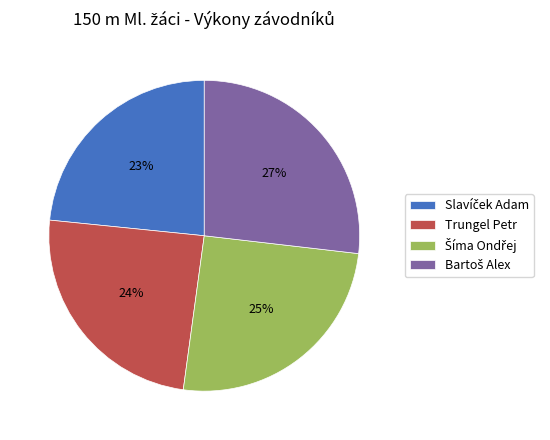

What percentage is the Trungel Petr slice, to the nearest percent?

24%